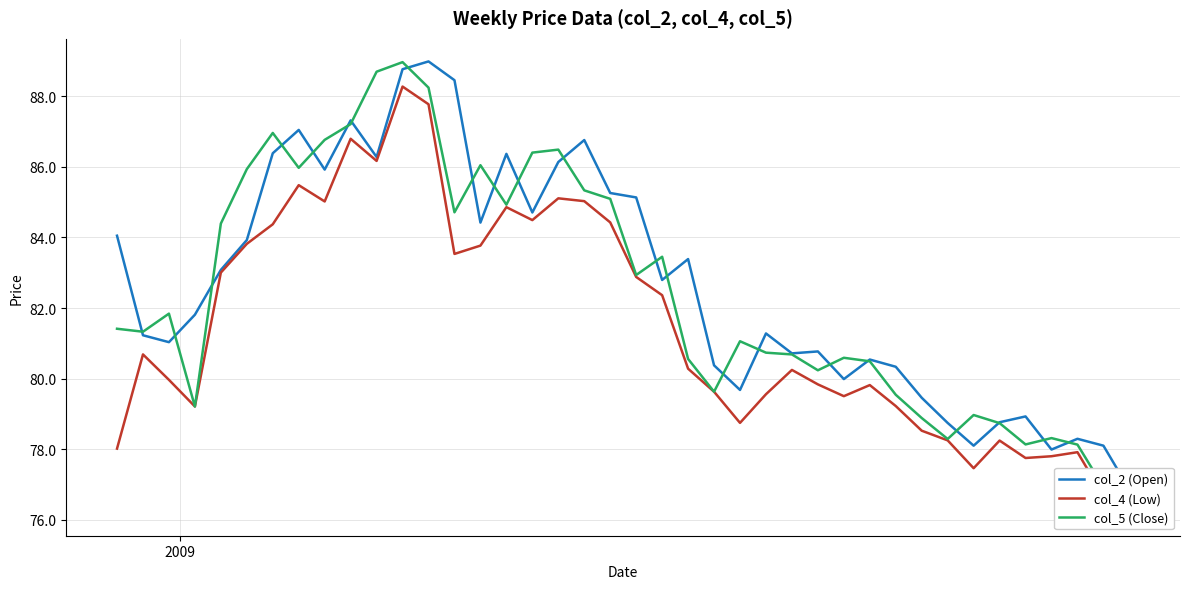

What is the highest value of the col_5 (Close) series?

89.0